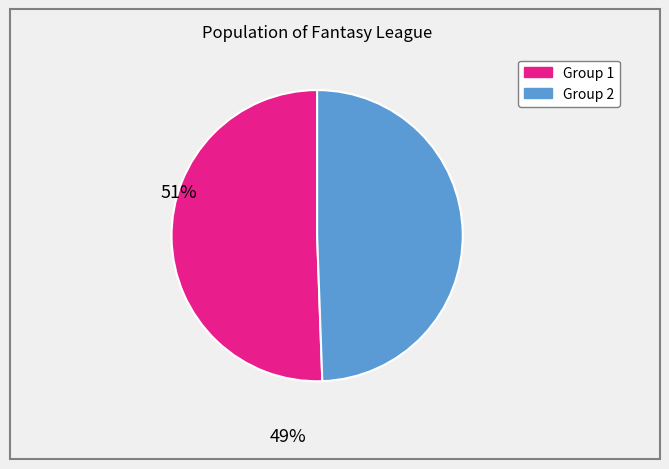

Does any single category account for the majority?

Yes